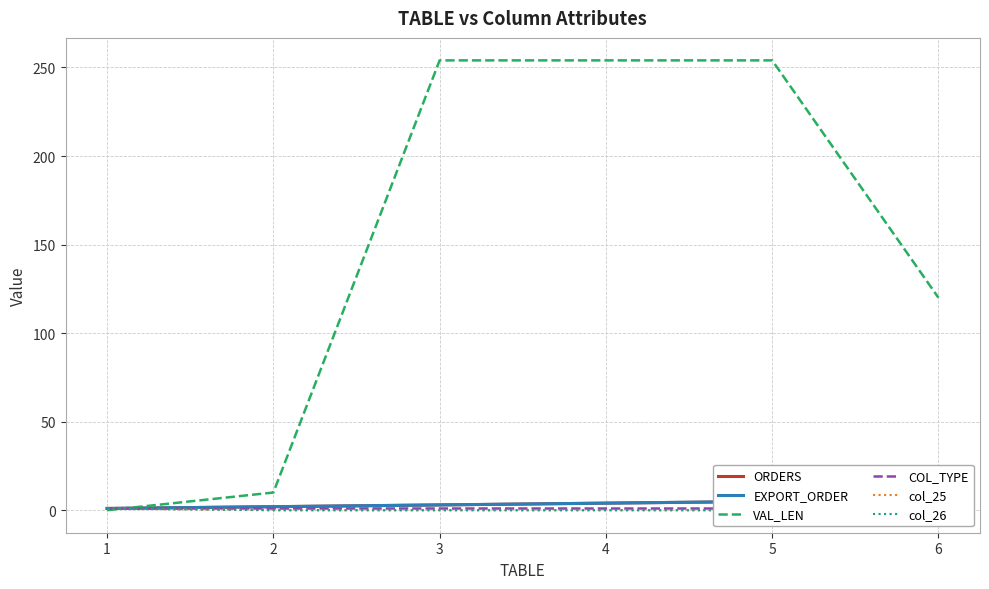

At which category does the chart reach its peak across all series?

3